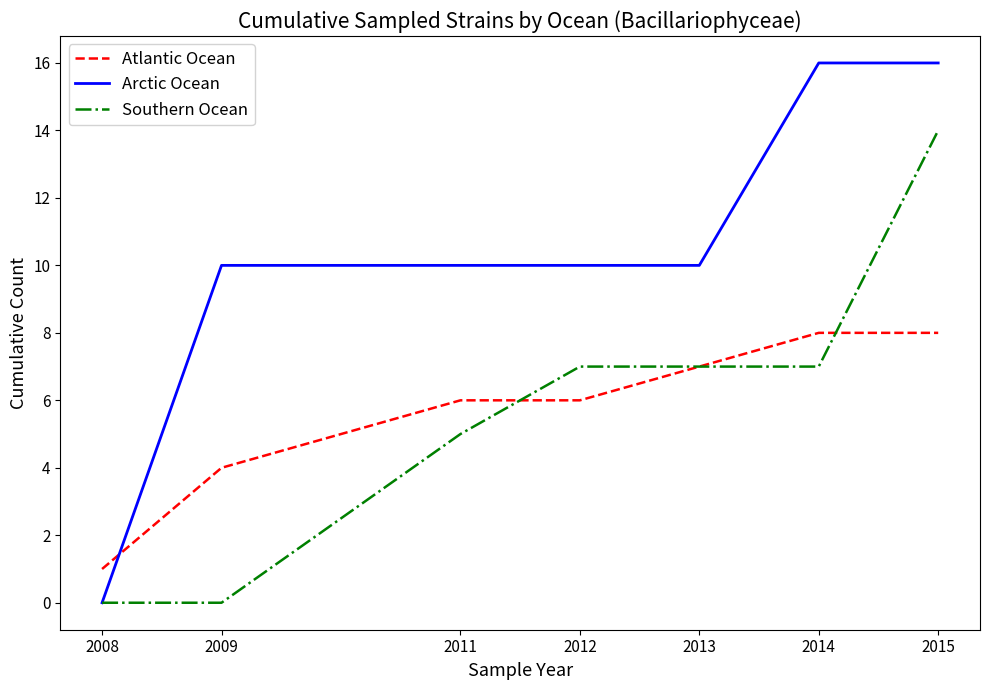

True or false: Arctic Ocean and Atlantic Ocean intersect in this chart.

True